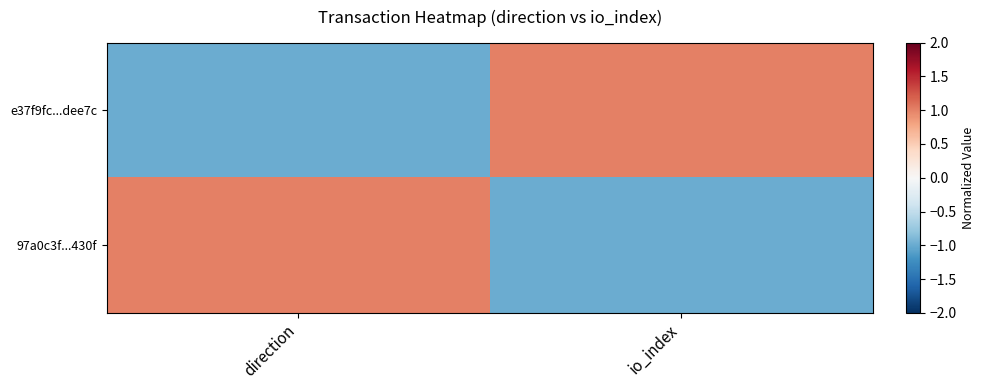

At which category is the sum across all series the highest?

direction